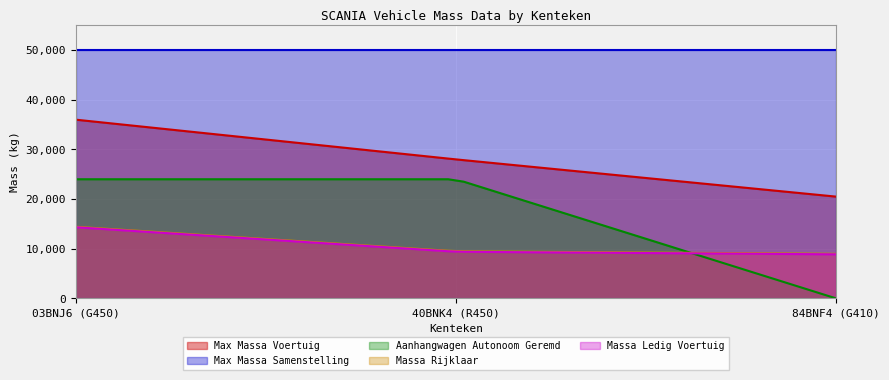

What are all the series names shown in the legend?

Max Massa Voertuig, Max Massa Samenstelling, Aanhangwagen Autonoom Geremd, Massa Rijklaar, Massa Ledig Voertuig